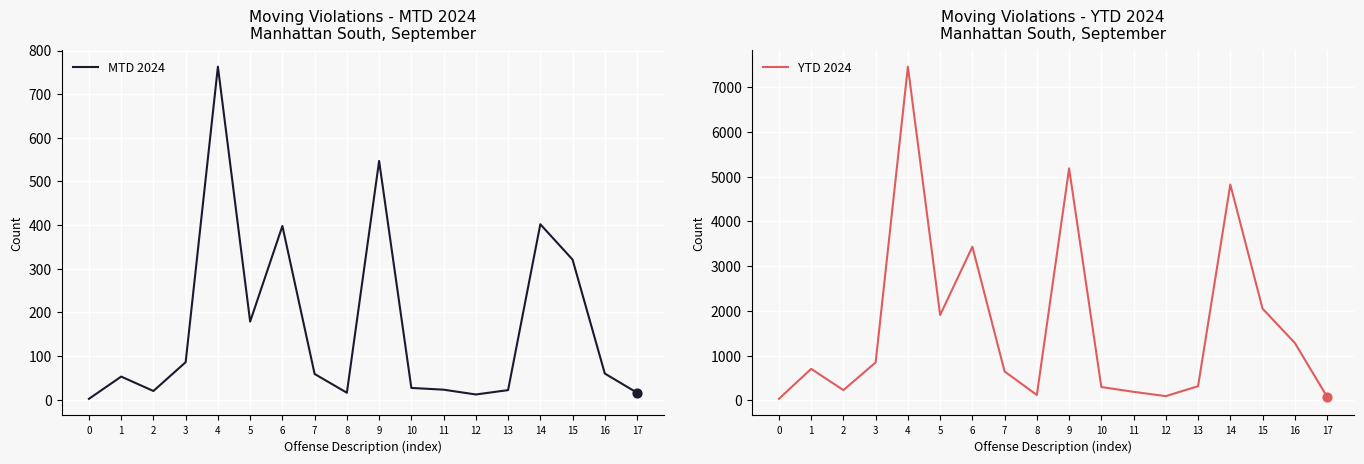

What are all the series names shown in the legend?

MTD 2024, YTD 2024